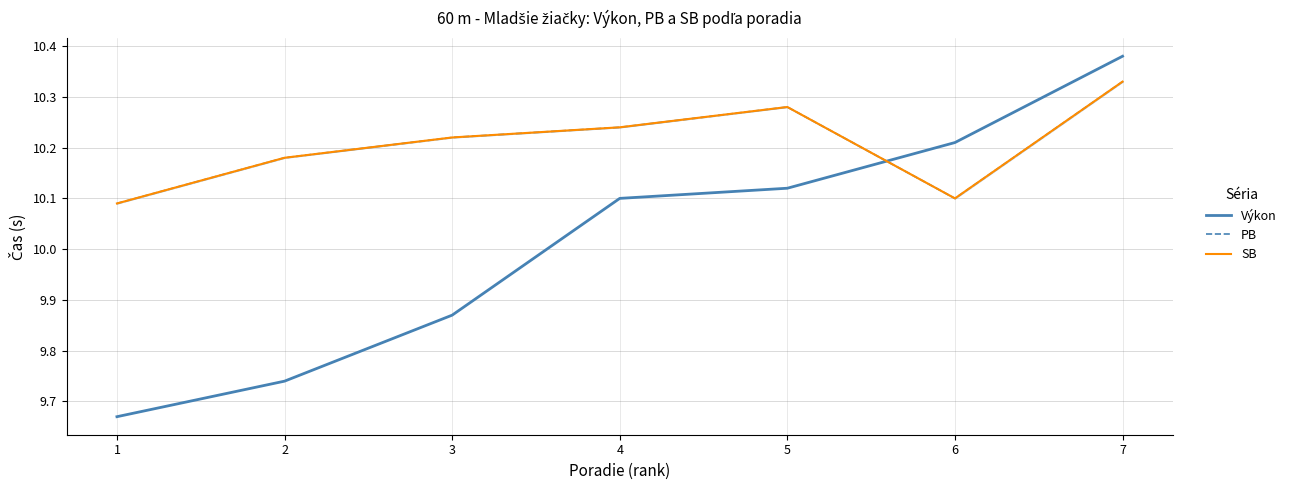

True or false: PB has more than 0 points higher than both neighbors.

True